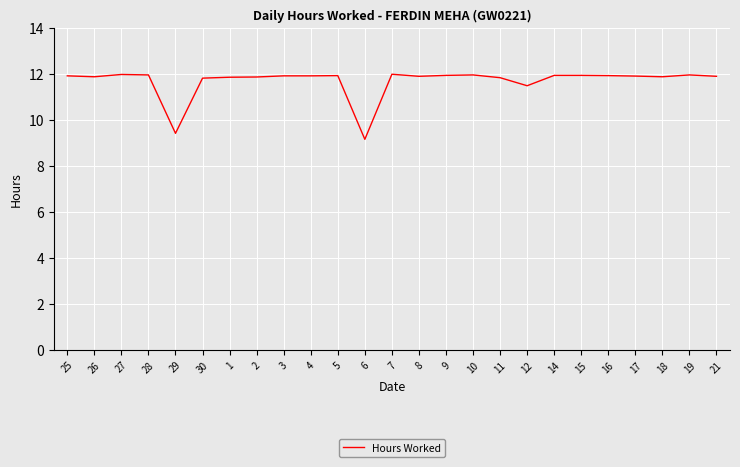

Between 6 and 10, which is larger?

10